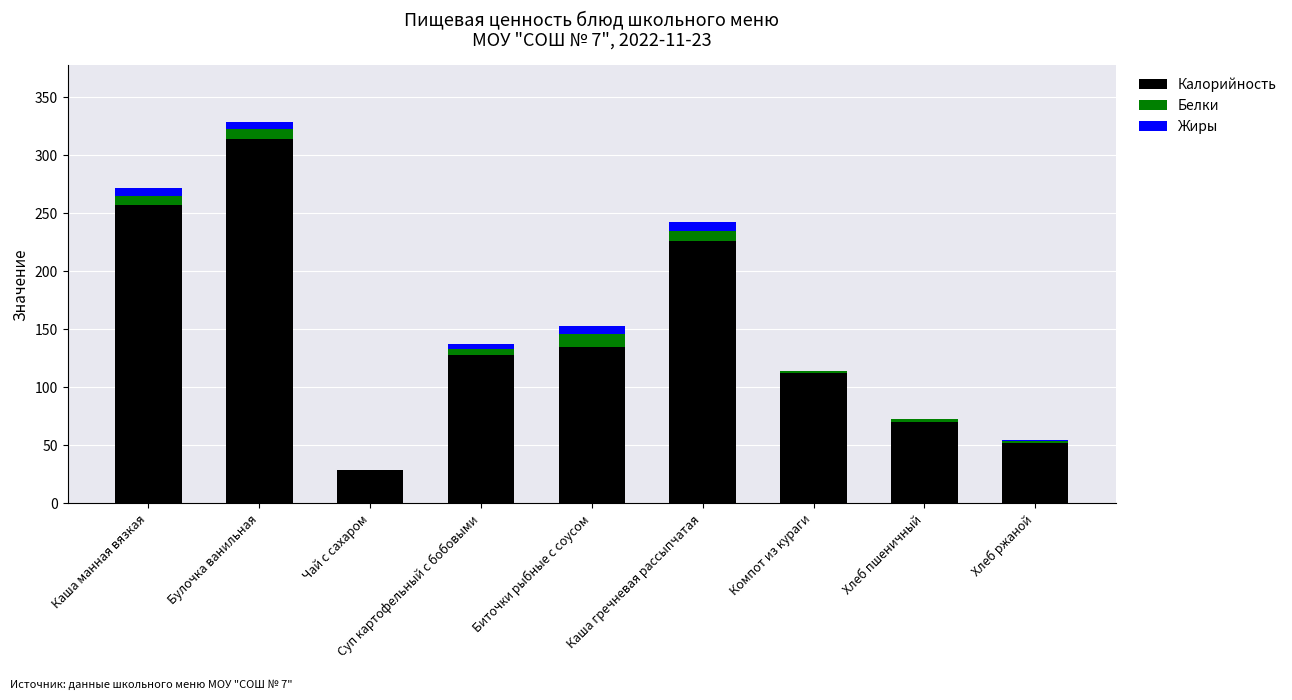

Does the chart contain stacked bars?

Yes